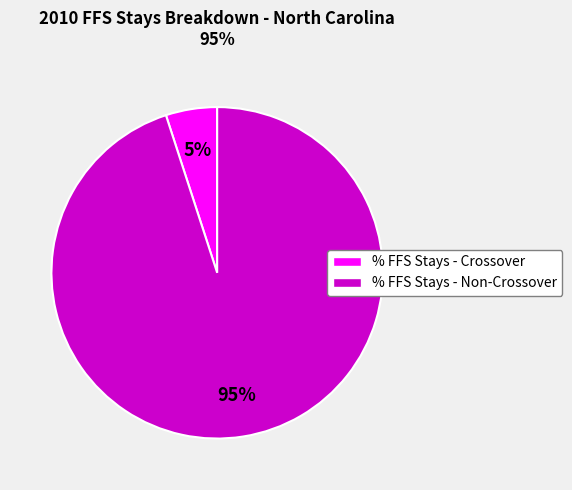

Count the number of slices in the pie.

2